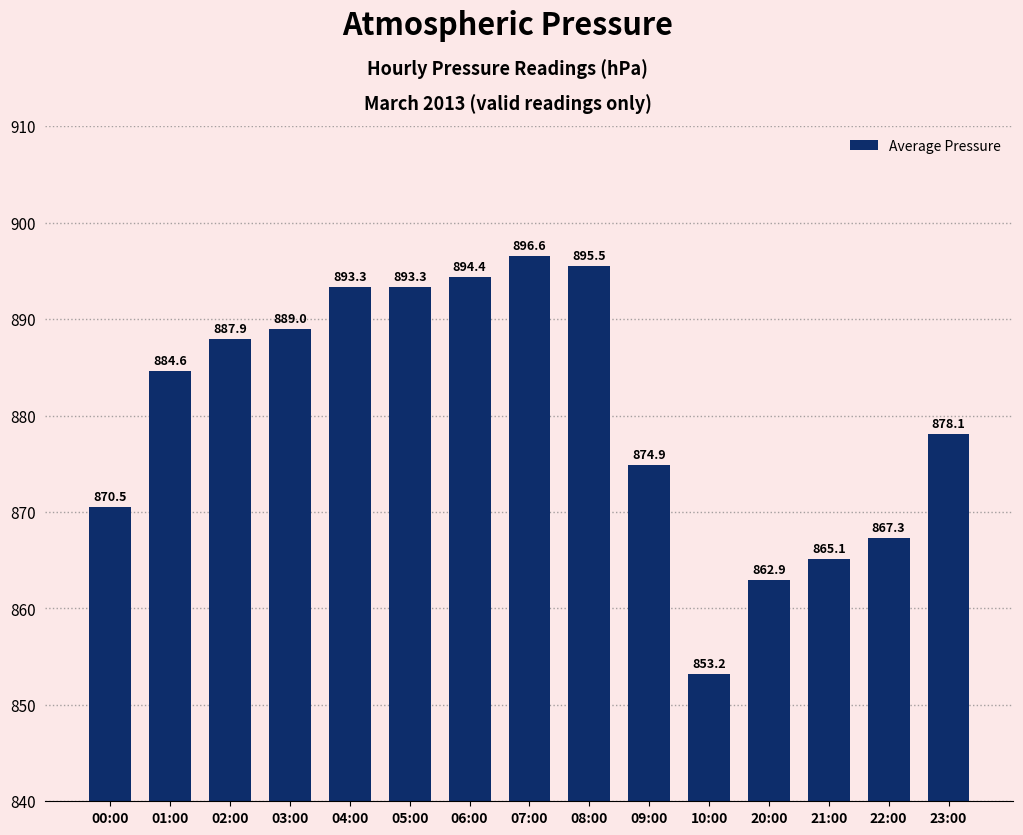

Is it true that the value at 05:00 is 465.3?

False